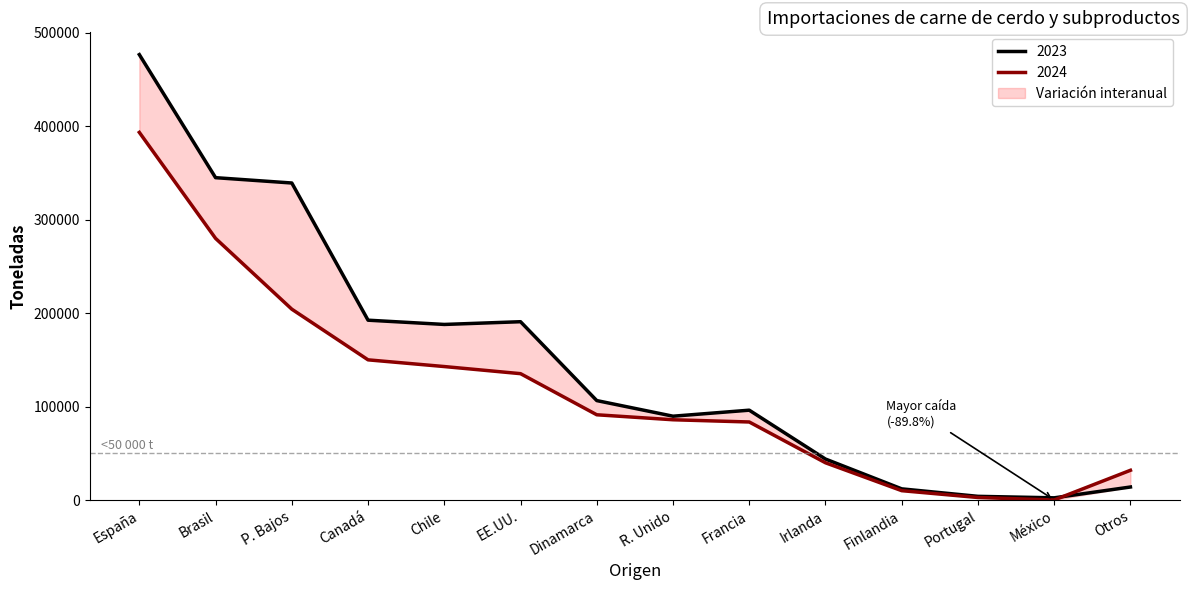

At which label does 2024 reach its peak?

España